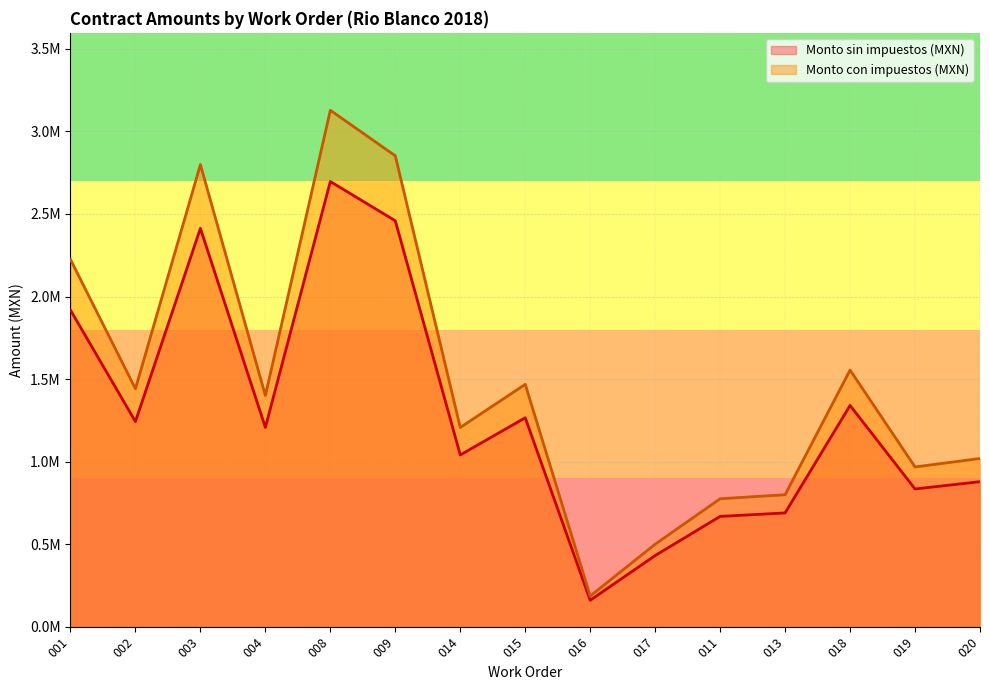

Is it true that Monto con impuestos (MXN) equals 1468017.3 at 015?

True